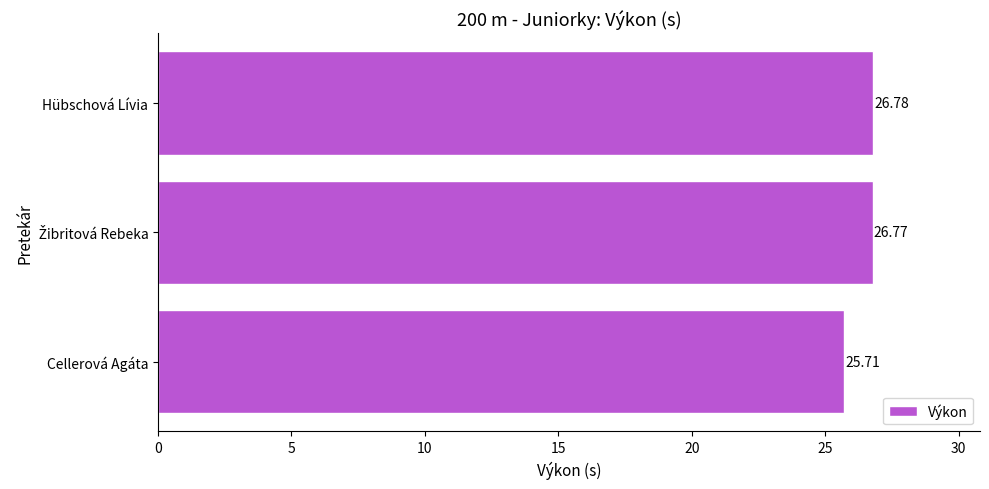

What is the sum of all values?

79.3